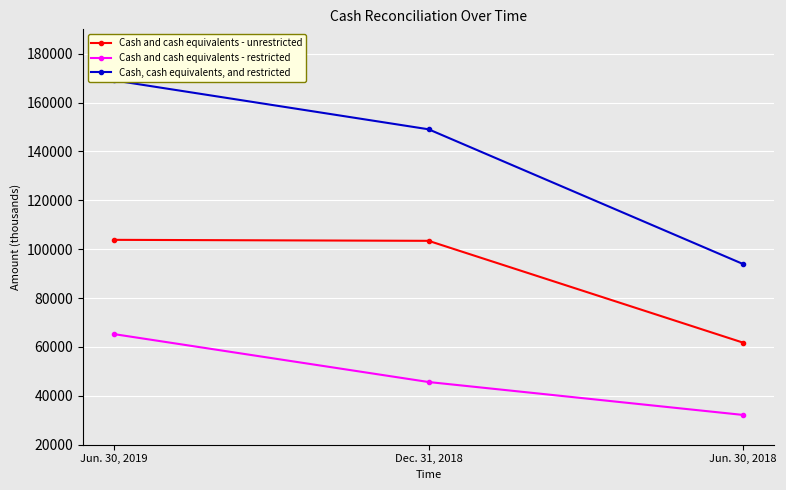

Rank the series by their average value, from lowest to highest.

Cash and cash equivalents - restricted, Cash and cash equivalents - unrestricted, Cash, cash equivalents, and restricted